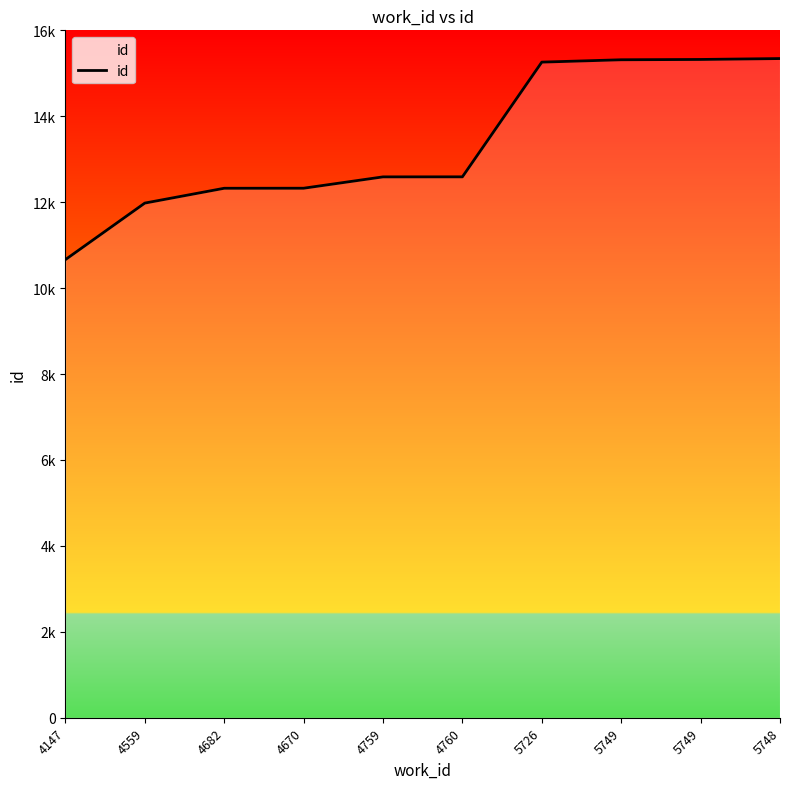

What is the ratio of the value at 5748 to the value at 5749?

1.0